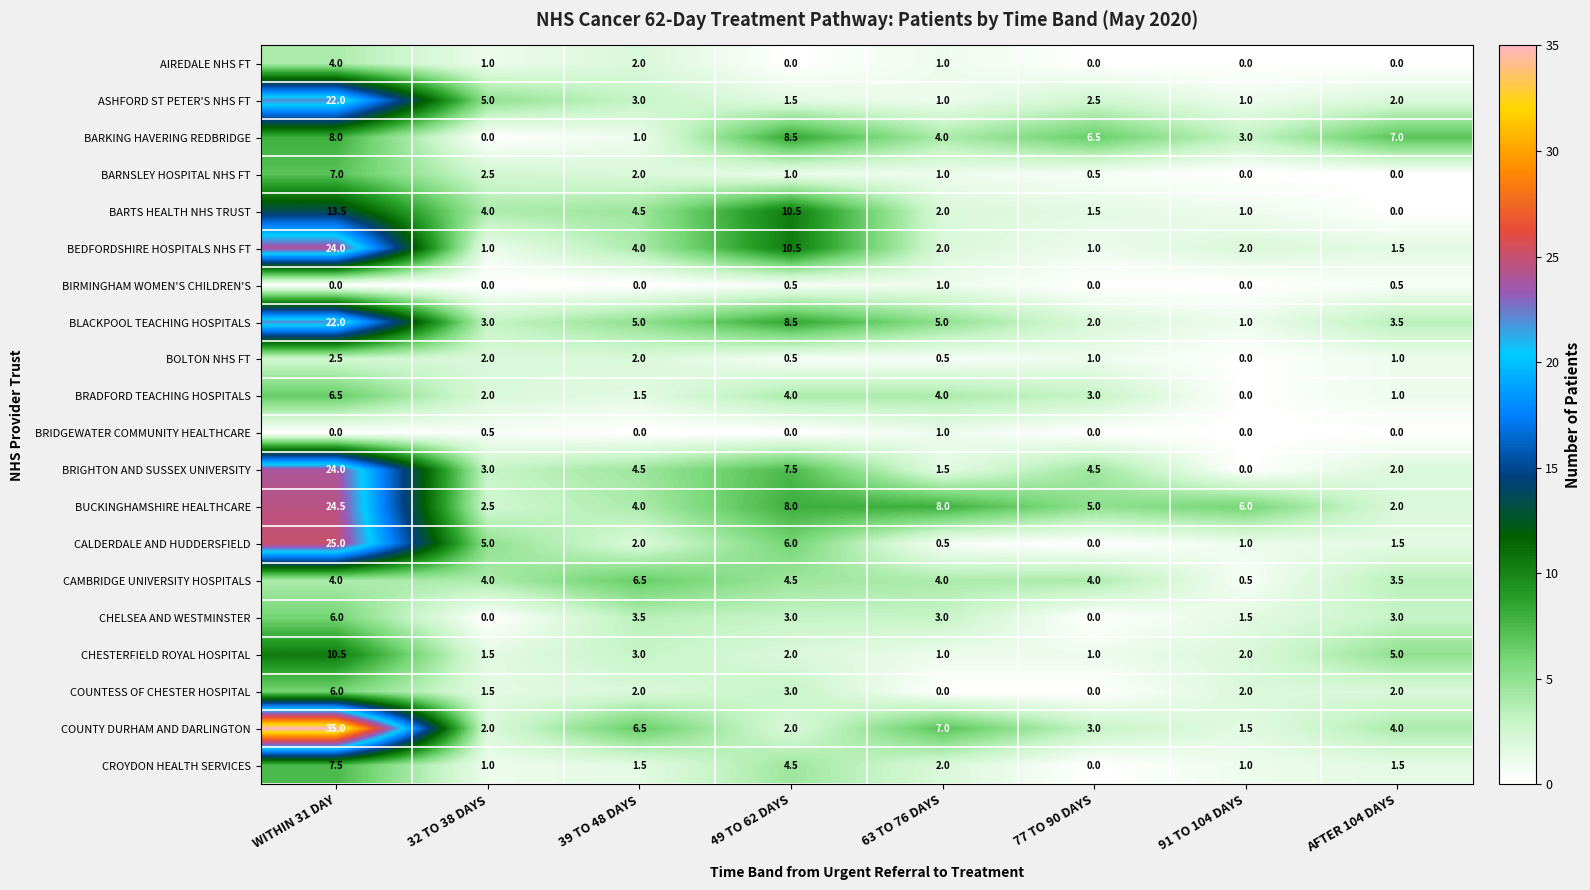

At which label is BARKING HAVERING REDBRIDGE closest to 4?

63 TO 76 DAYS